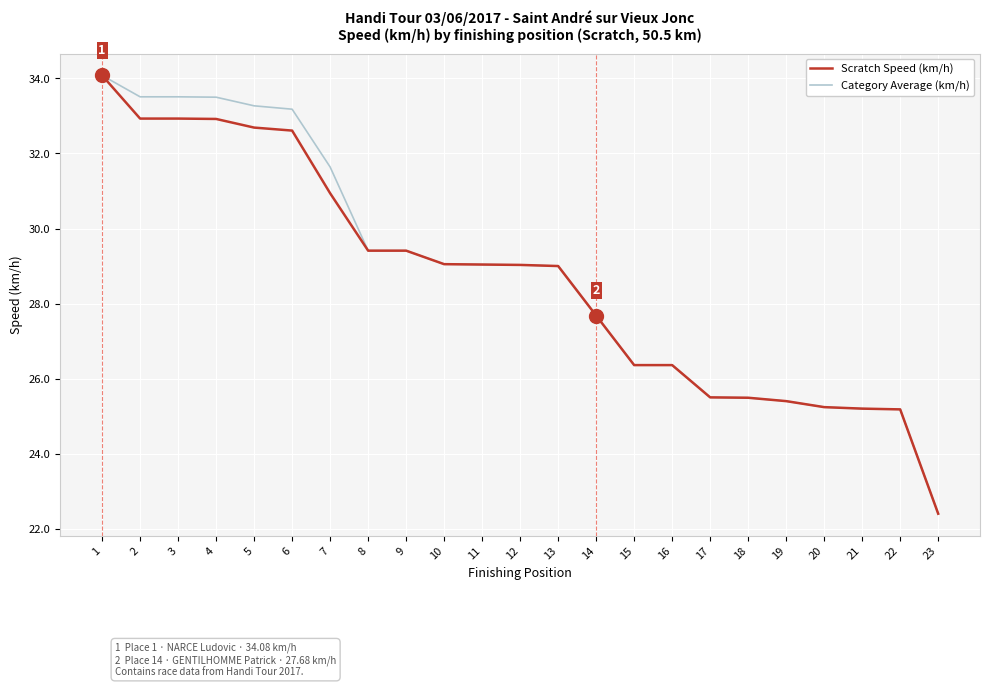

How many lines are shown in the chart?

2